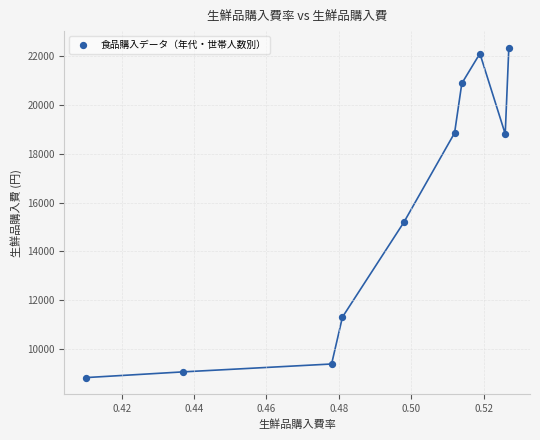

What is the average Y value?

15675